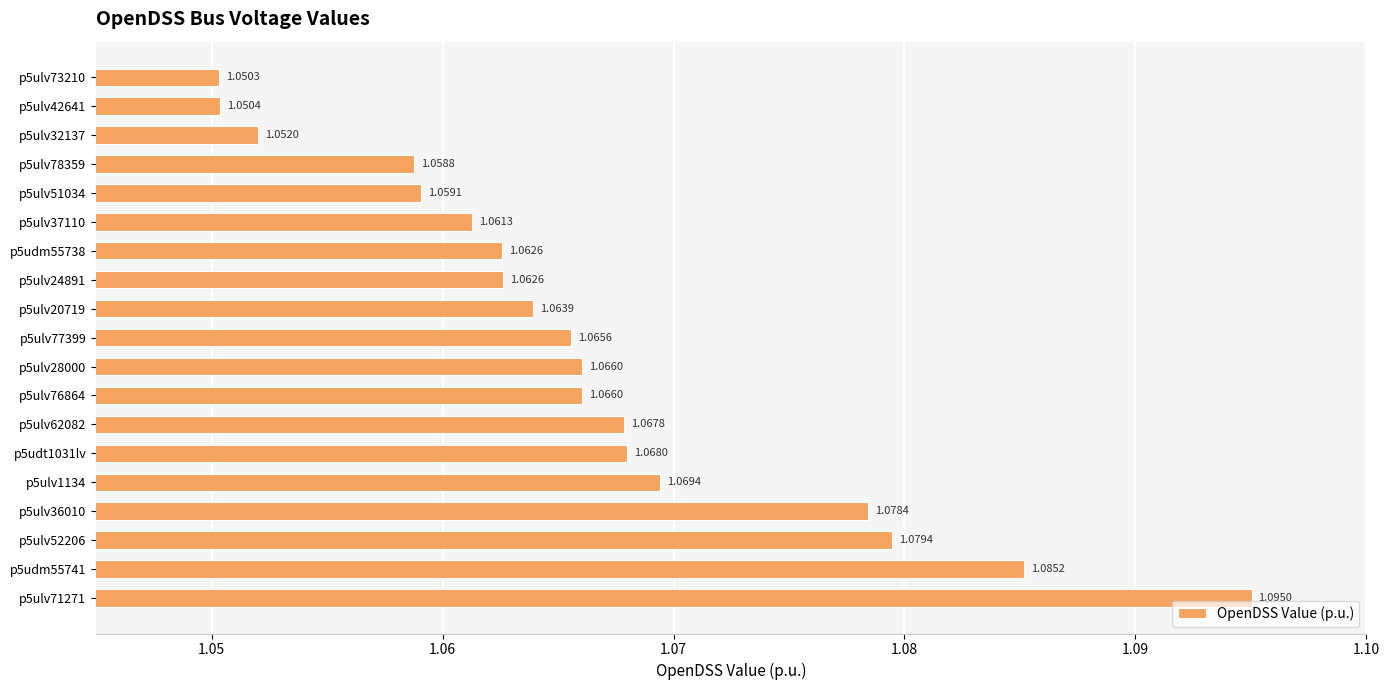

Which has a higher value, p5ulv73210 or p5ulv51034?

p5ulv51034